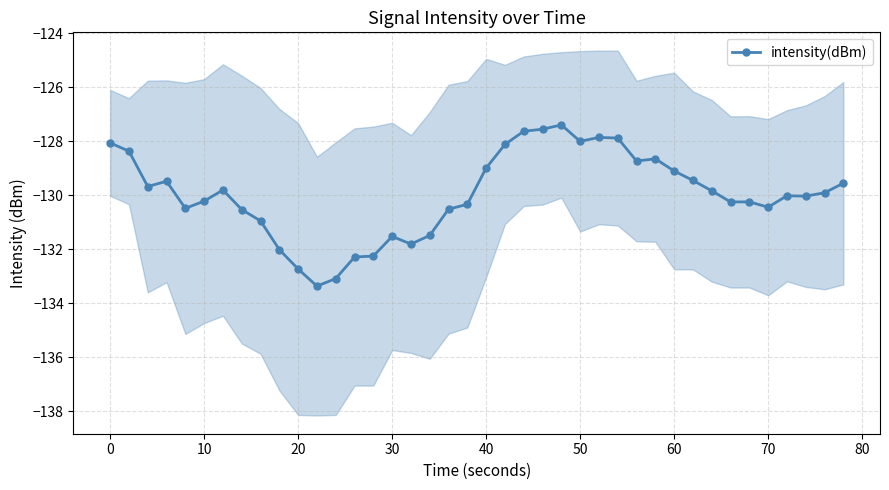

What is the lowest value of the intensity(dBm) series?

-133.4